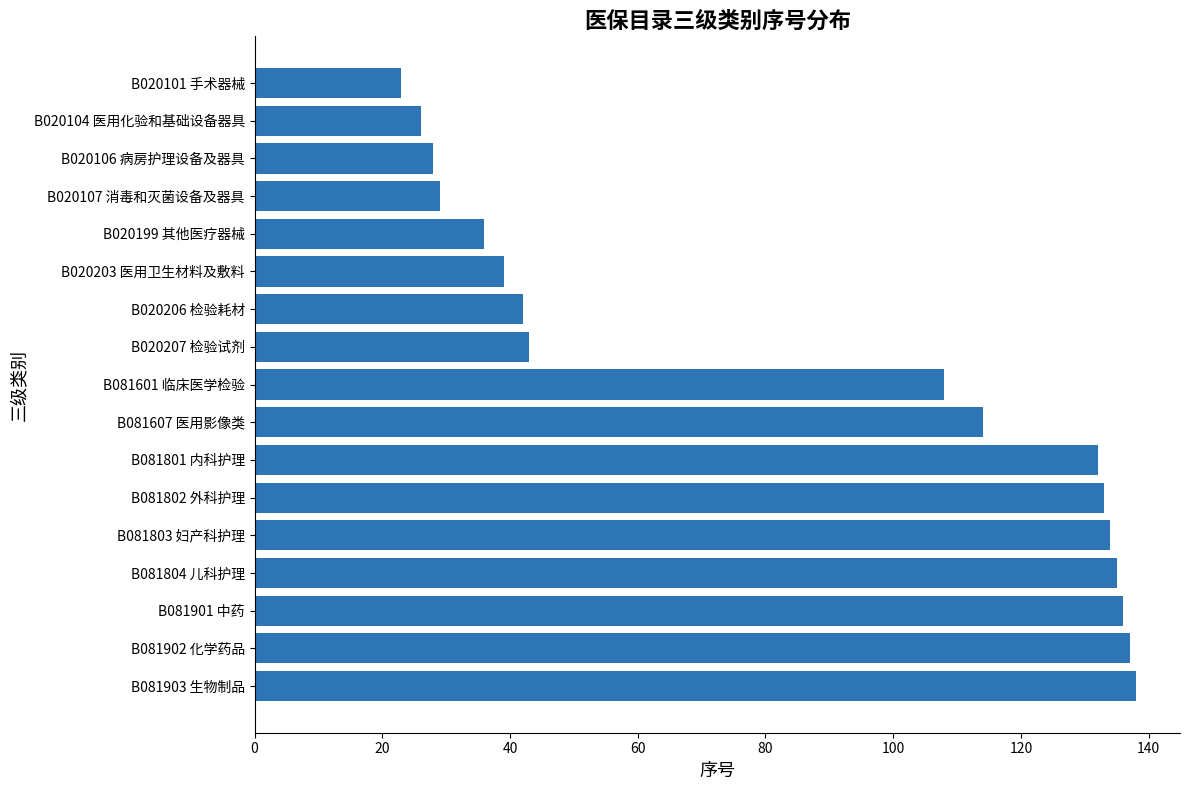

At which label is the value closest to 80?

B081601 临床医学检验